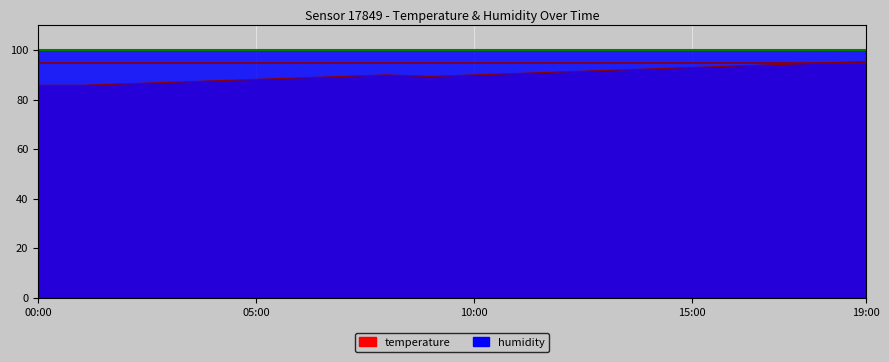

True or false: the data shows 87.0 at 03:00.

True